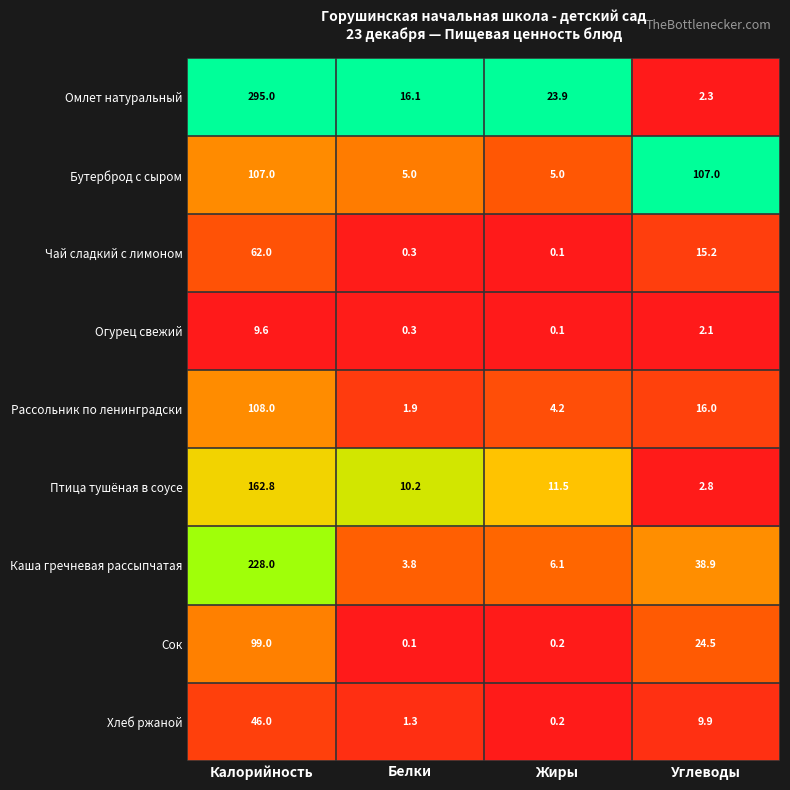

Which series has the widest spread of values?

Омлет натуральный